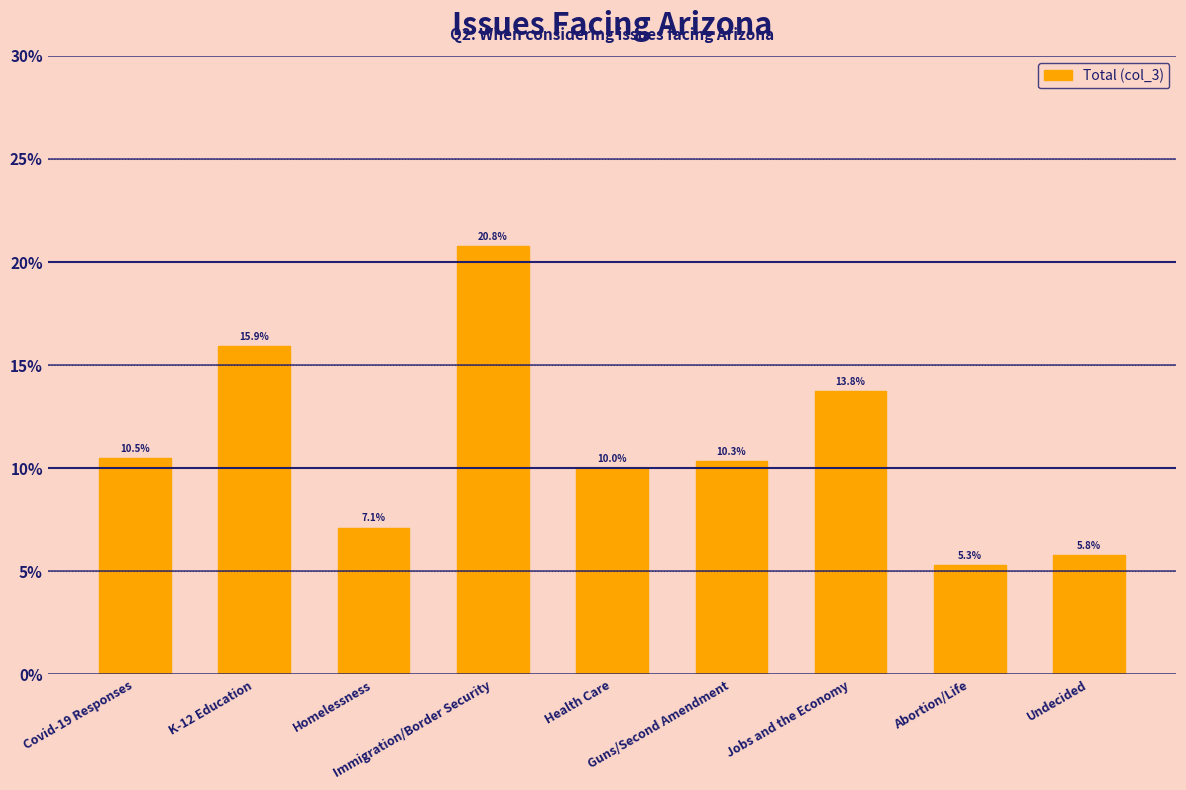

Does the chart contain any negative values?

No